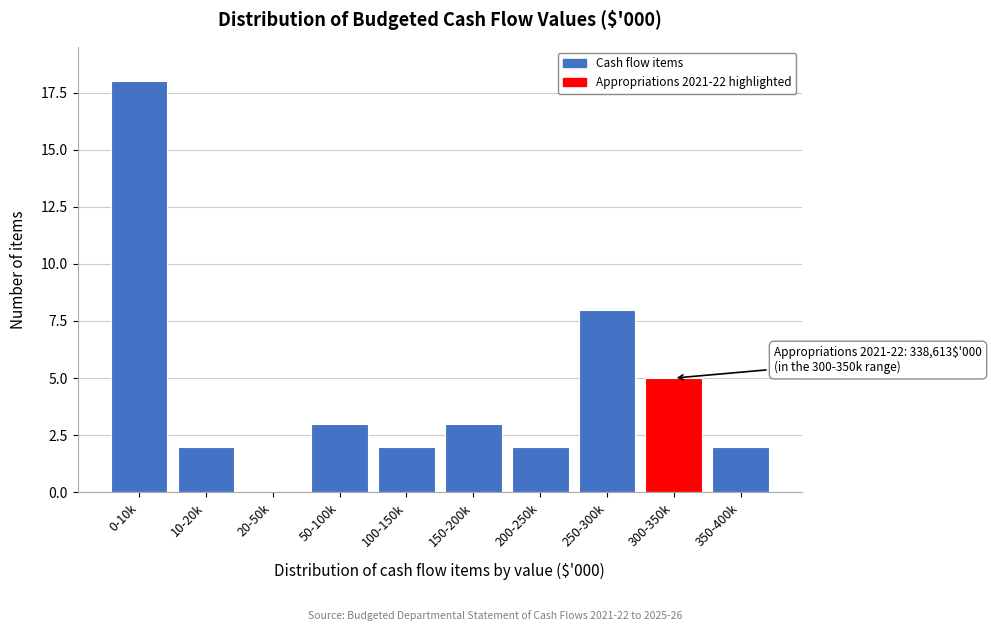

Is it true that the value at 0-10k is 18?

True